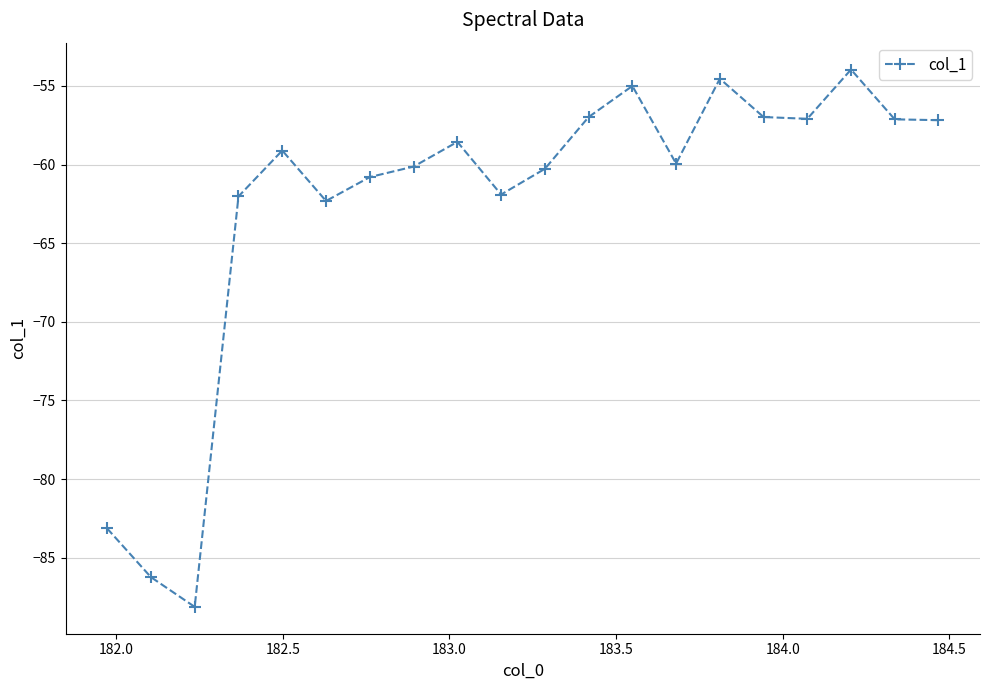

True or false: there are more than 0 points higher than both neighbors.

True